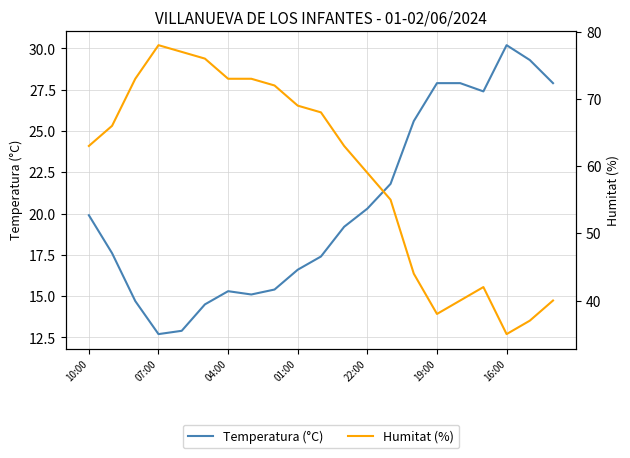

How many lines are shown in the chart?

2